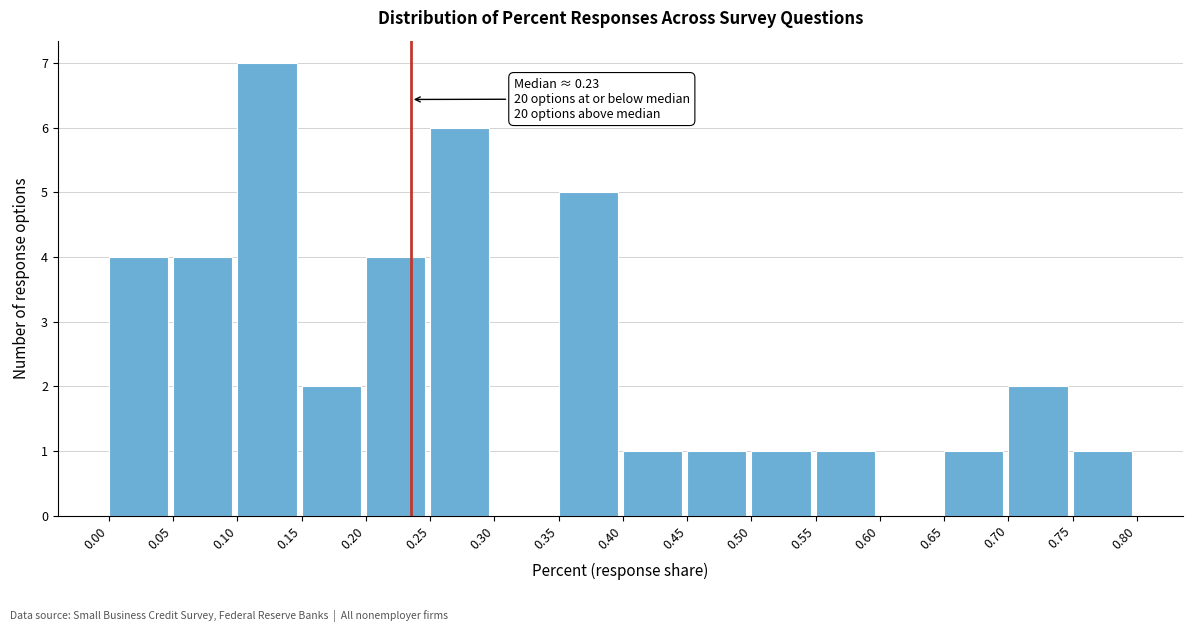

Which range on the x-axis has the tallest bar?

0.10 to 0.15